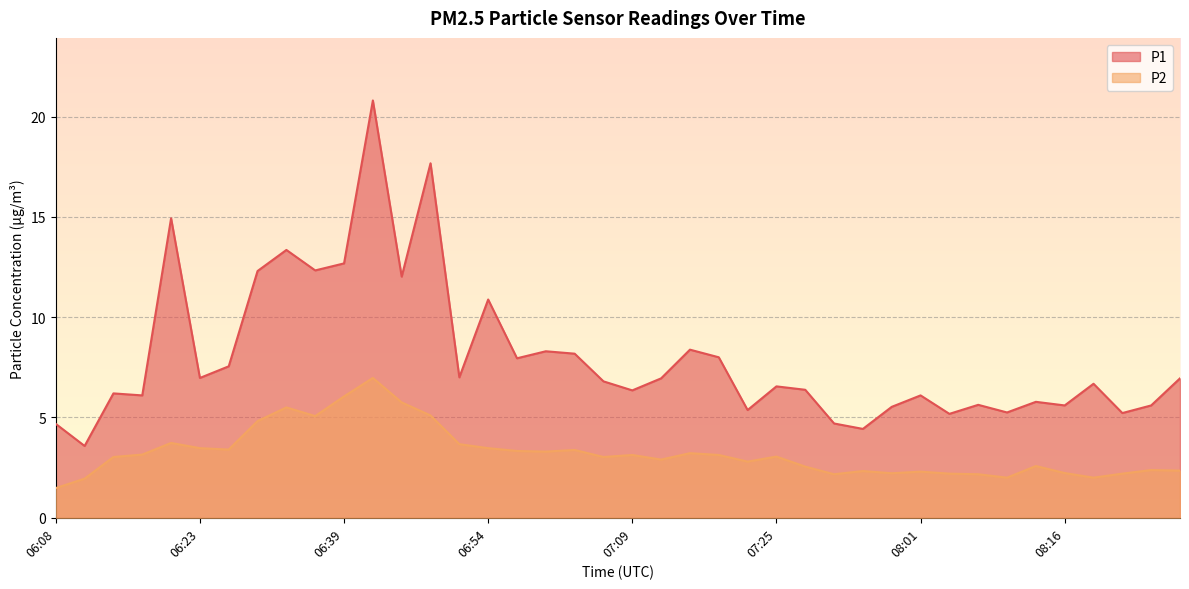

At 07:03, list the series in order from largest to smallest.

P1, P2